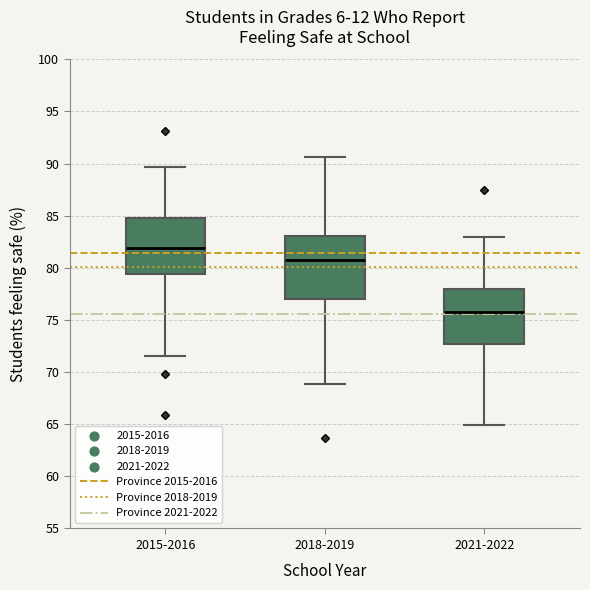

Reading left to right, read every box against the y-axis: the position of its median line, the range the box covers, and the ends of its whiskers. The values are not printed on the chart, so give them approximately, as read against the axis.

2015-2016: median 82.0, box 79.5 to 85.0, whiskers 71.5 to 89.5
2018-2019: median 81.0, box 77.0 to 83.0, whiskers 69.0 to 90.5
2021-2022: median 75.5, box 72.5 to 78.0, whiskers 65.0 to 83.0